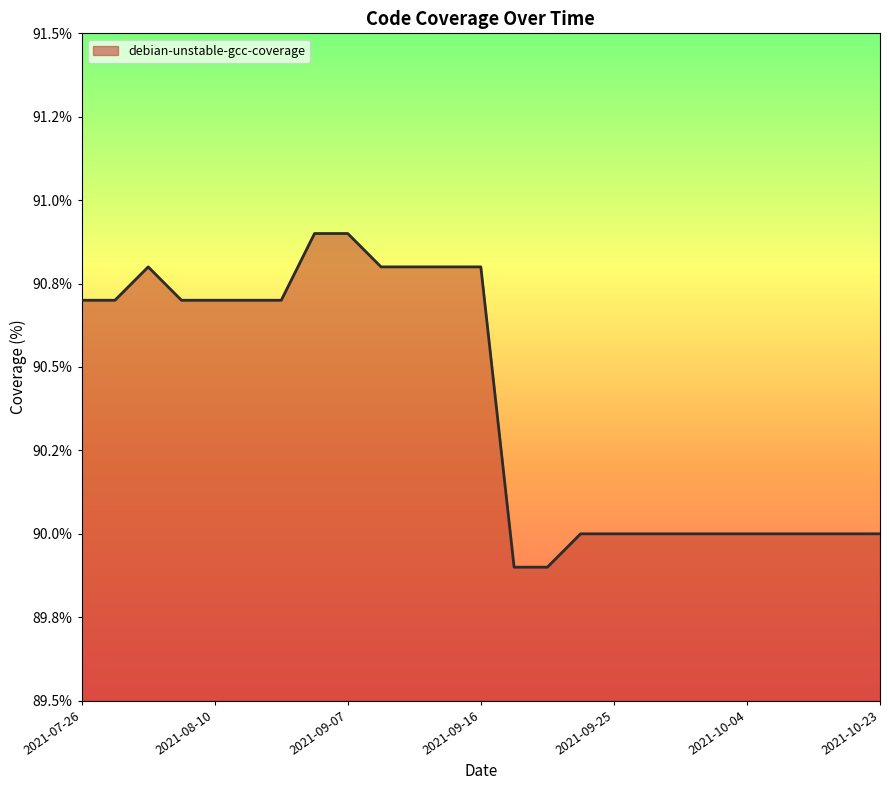

What is the label of the 13th point from the left?

2021-09-16